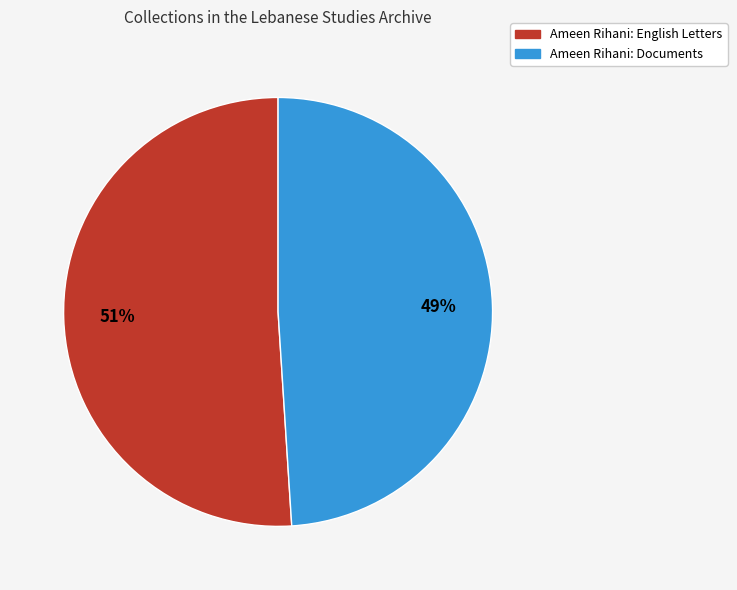

To the nearest percent, what is the average slice percentage?

50%